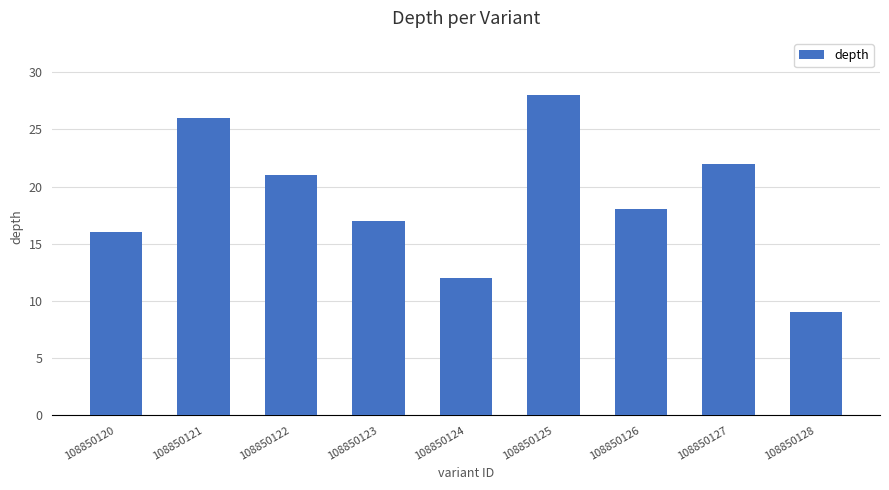

What value does the data have at 108850120, to the nearest 10?

20